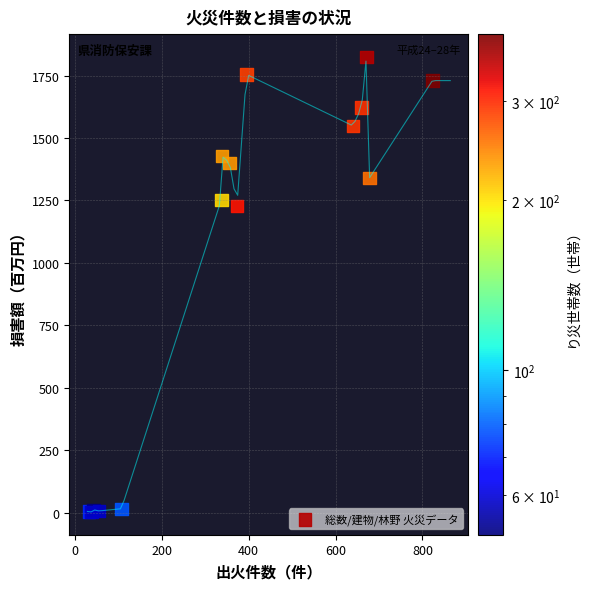

What Y value in the scatter plot is closest to 914?

1229